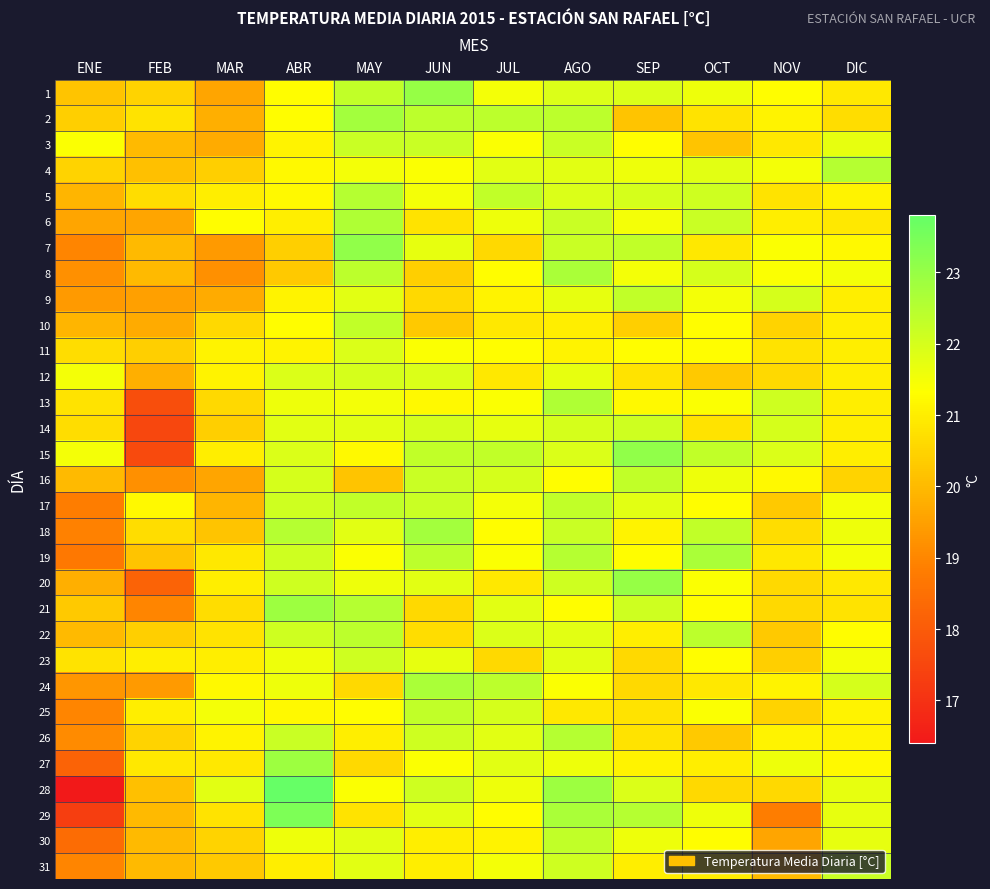

At OCT, list the series in order from smallest to largest.

3, 12, 26, 28, 2, 14, 7, 24, 27, 31, 10, 11, 17, 21, 23, 30, 13, 20, 25, 9, 1, 16, 29, 4, 8, 5, 6, 15, 18, 22, 19